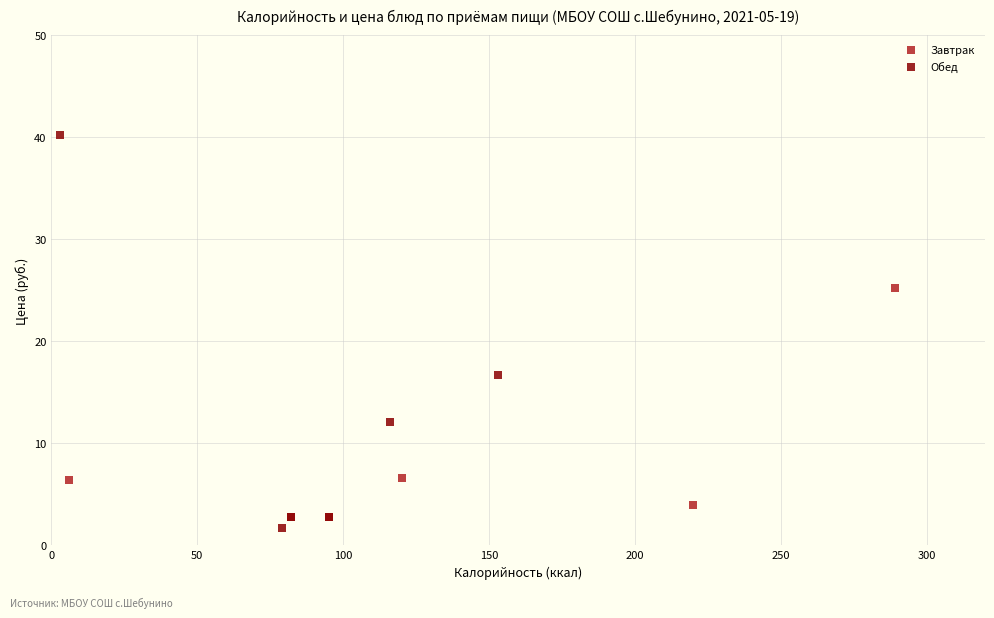

Which series contains the highest Y value?

Обед